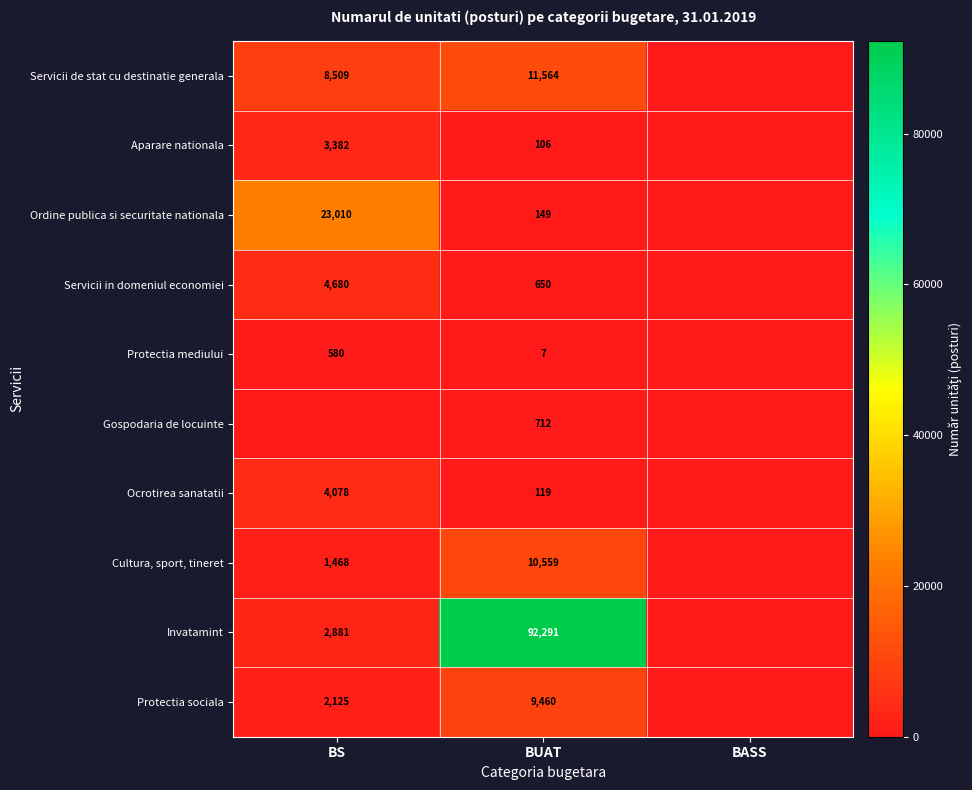

At which category does the chart reach its minimum across all series?

BASS